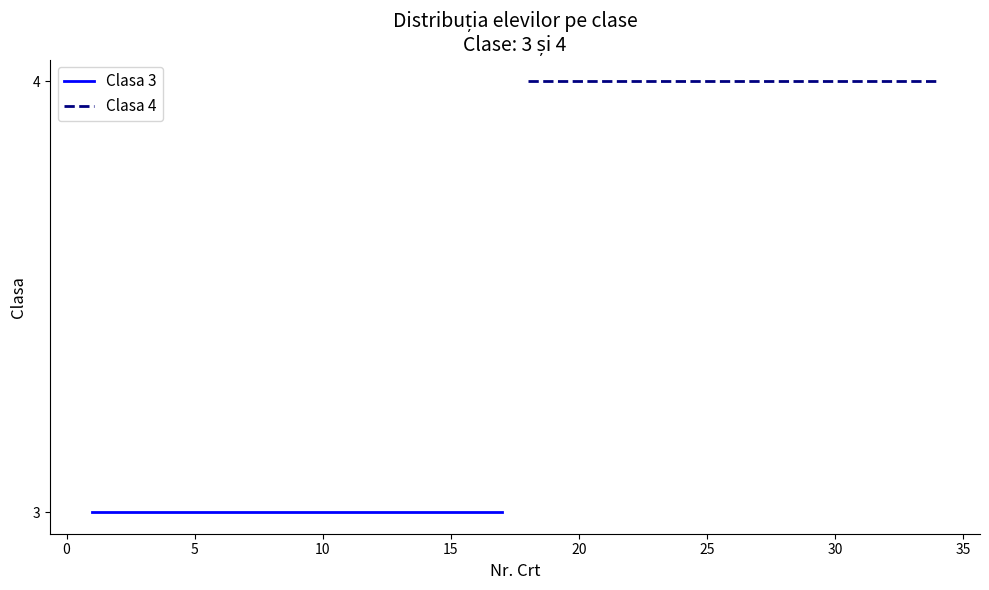

What is the value of the Clasa 3 point at the 13th from the left?

3